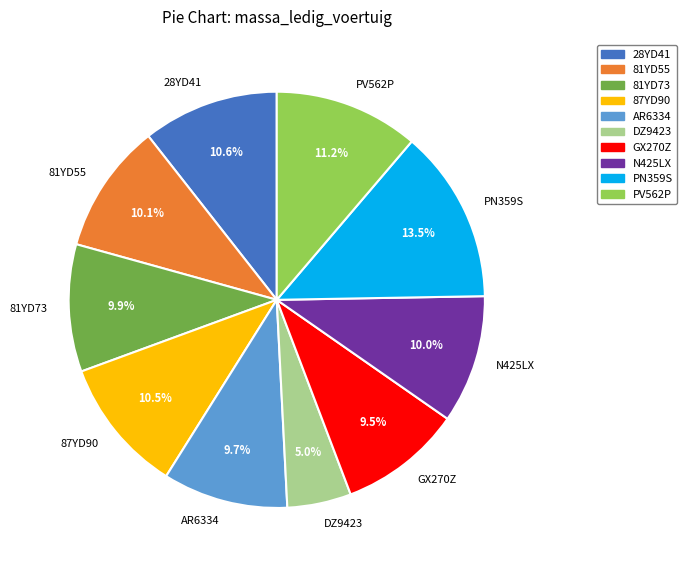

To the nearest percent, what is the average slice percentage?

10%